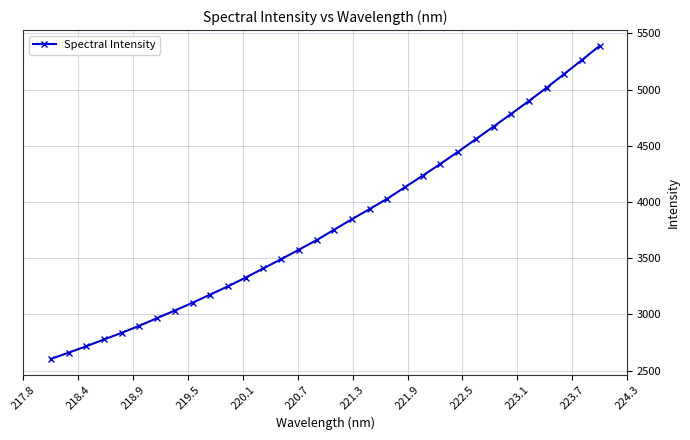

What is the sum of all values?

121919.9